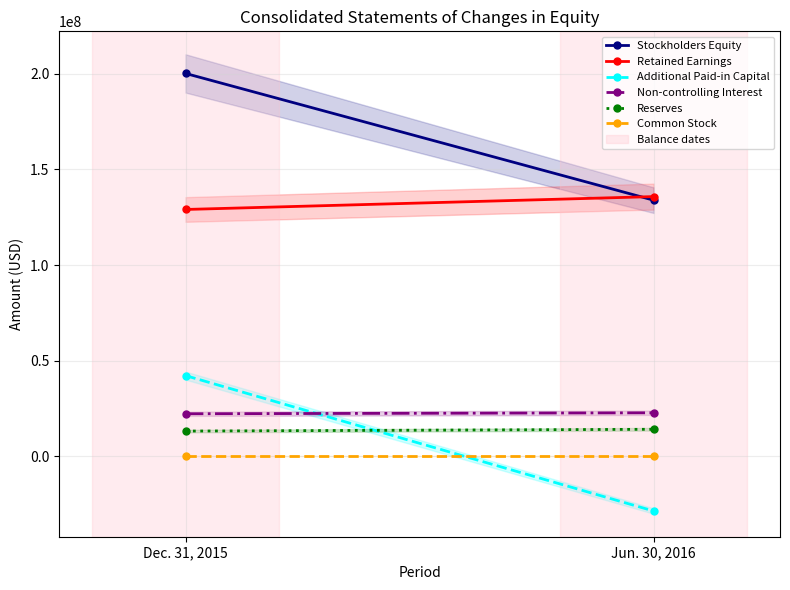

What are all the series names shown in the legend?

Stockholders Equity, Retained Earnings, Additional Paid-in Capital, Non-controlling Interest, Reserves, Common Stock